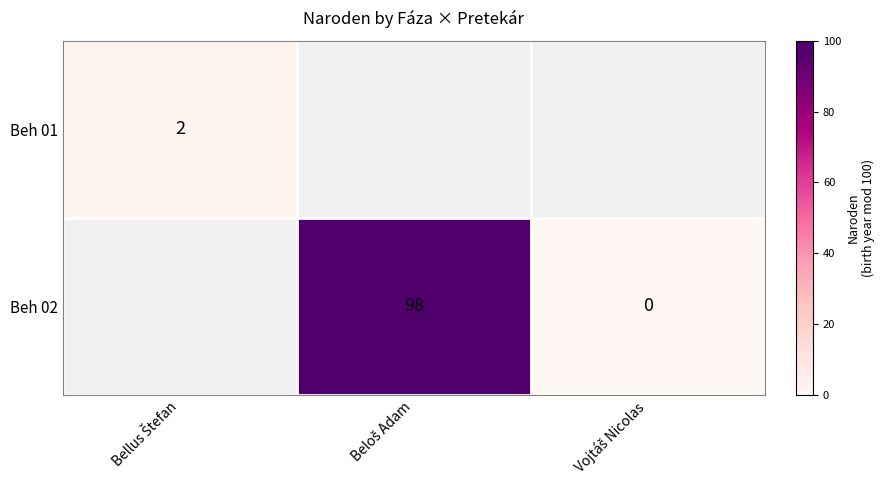

How many distinct data groups are displayed?

2